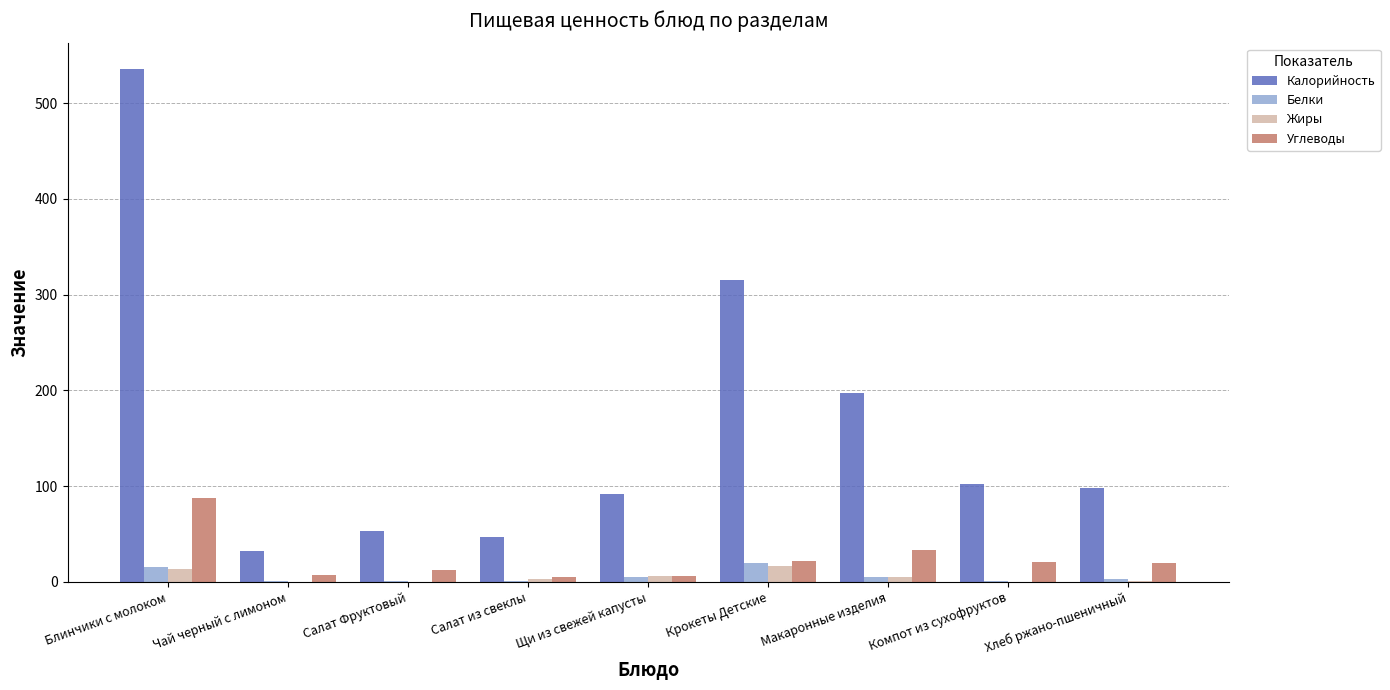

Which series has the largest total across all categories?

Калорийность